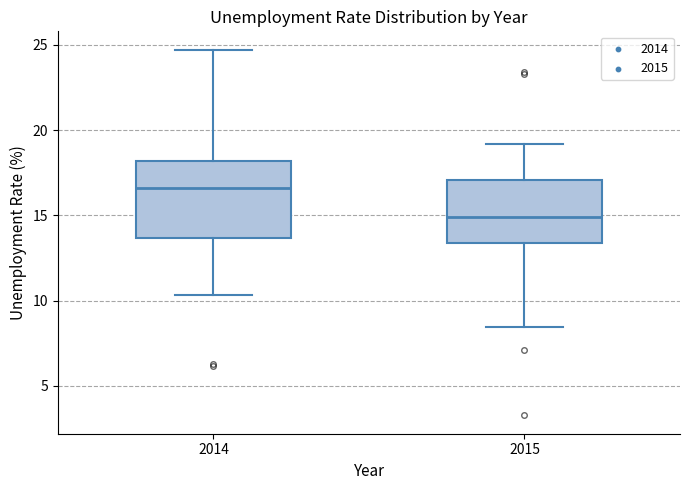

Which box is the tallest, from its lower edge to its upper edge?

2014